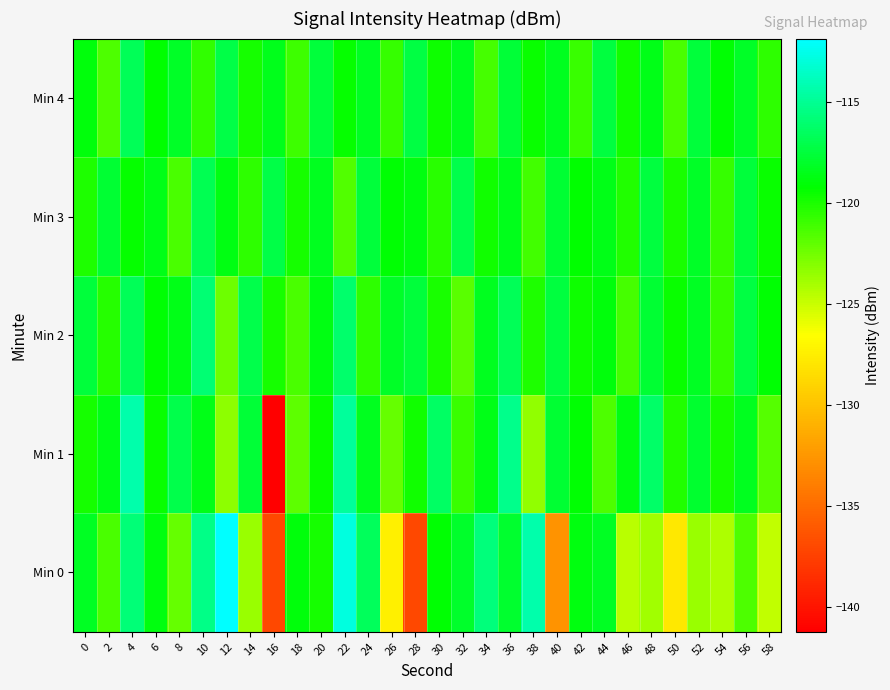

At 30, list the series in order from smallest to largest.

Min 3, Min 2, Min 4, Min 0, Min 1